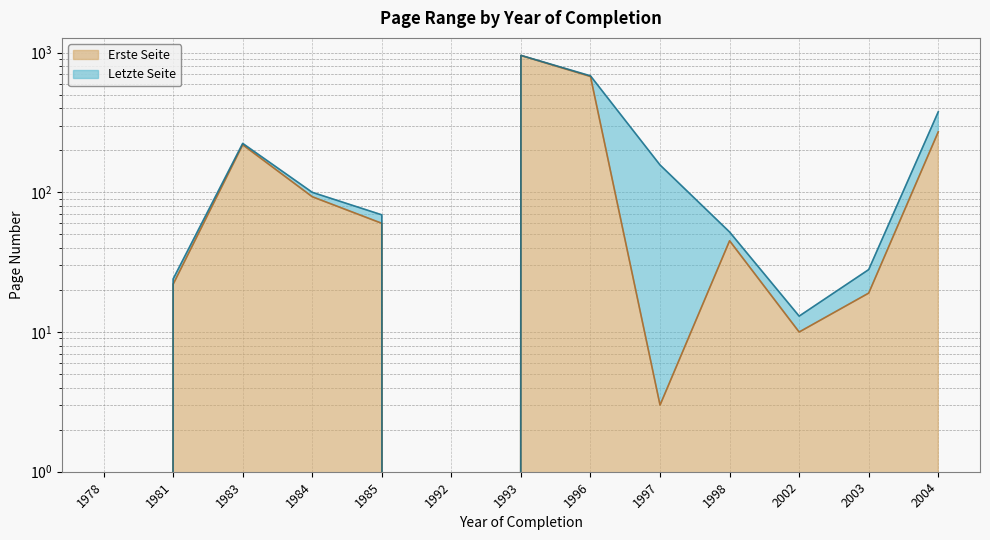

What is the difference between the maximum and second lowest values in the Letzte Seite series?

956